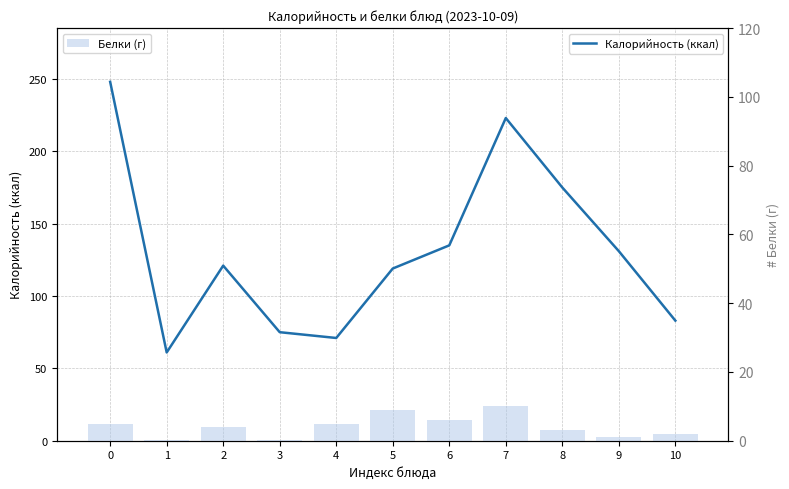

At which label is Калорийность (ккал) closest to 154?

6